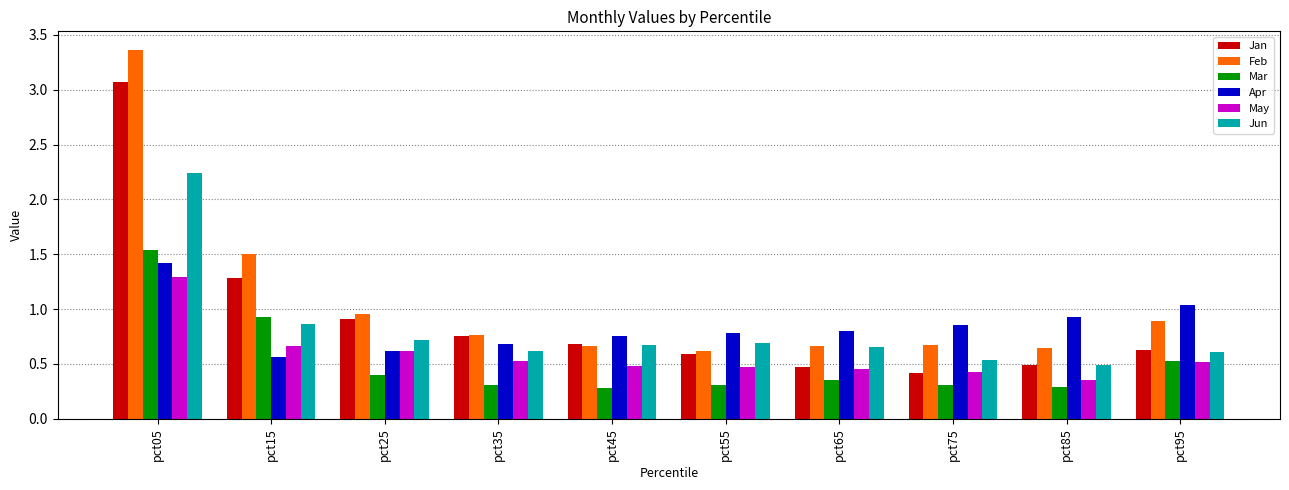

Which series changed the most between pct05 and pct15?

Feb